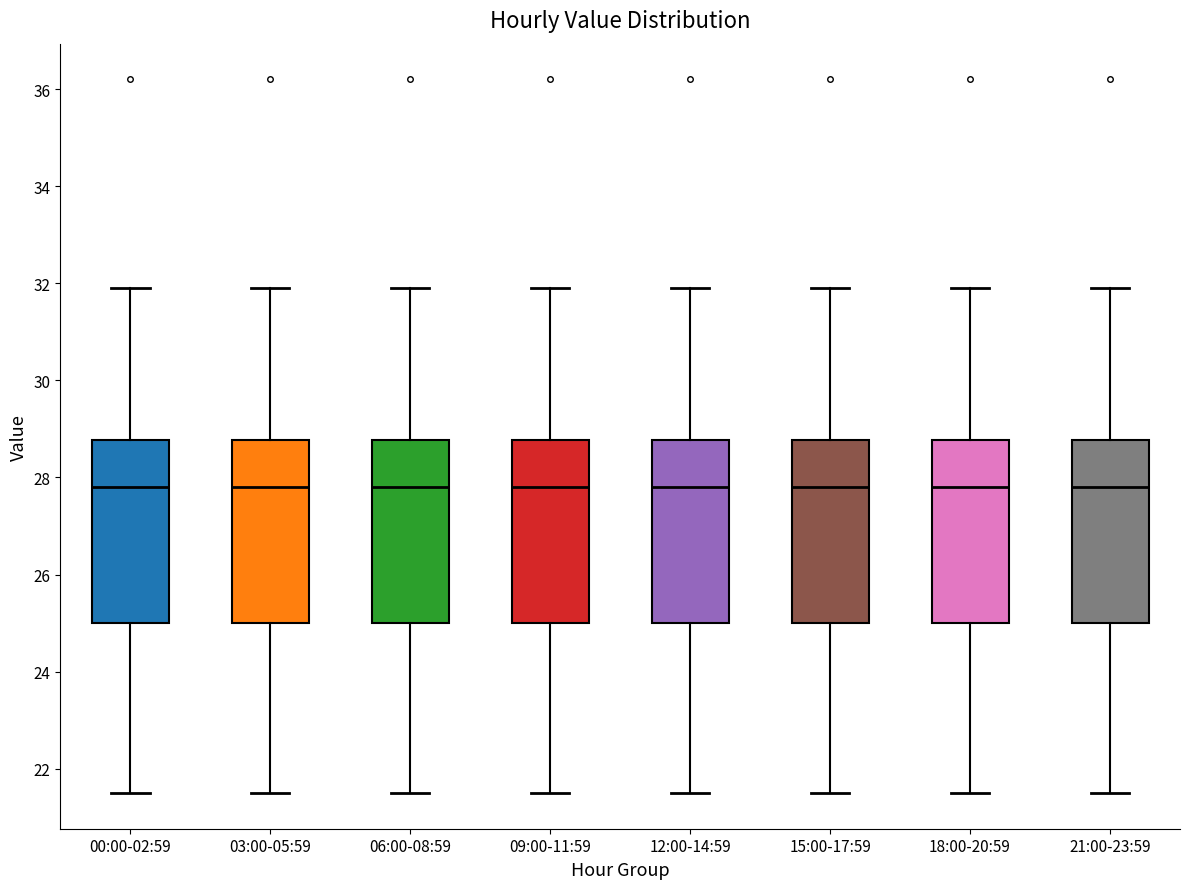

Reading left to right, read every box against the y-axis: the position of its median line, the range the box covers, and the ends of its whiskers. The values are not printed on the chart, so give them approximately, as read against the axis.

00:00-02:59: median 27.8, box 25.0 to 28.8, whiskers 21.6 to 32.0
03:00-05:59: median 27.8, box 25.0 to 28.8, whiskers 21.6 to 32.0
06:00-08:59: median 27.8, box 25.0 to 28.8, whiskers 21.6 to 32.0
09:00-11:59: median 27.8, box 25.0 to 28.8, whiskers 21.6 to 32.0
12:00-14:59: median 27.8, box 25.0 to 28.8, whiskers 21.6 to 32.0
15:00-17:59: median 27.8, box 25.0 to 28.8, whiskers 21.6 to 32.0
18:00-20:59: median 27.8, box 25.0 to 28.8, whiskers 21.6 to 32.0
21:00-23:59: median 27.8, box 25.0 to 28.8, whiskers 21.6 to 32.0